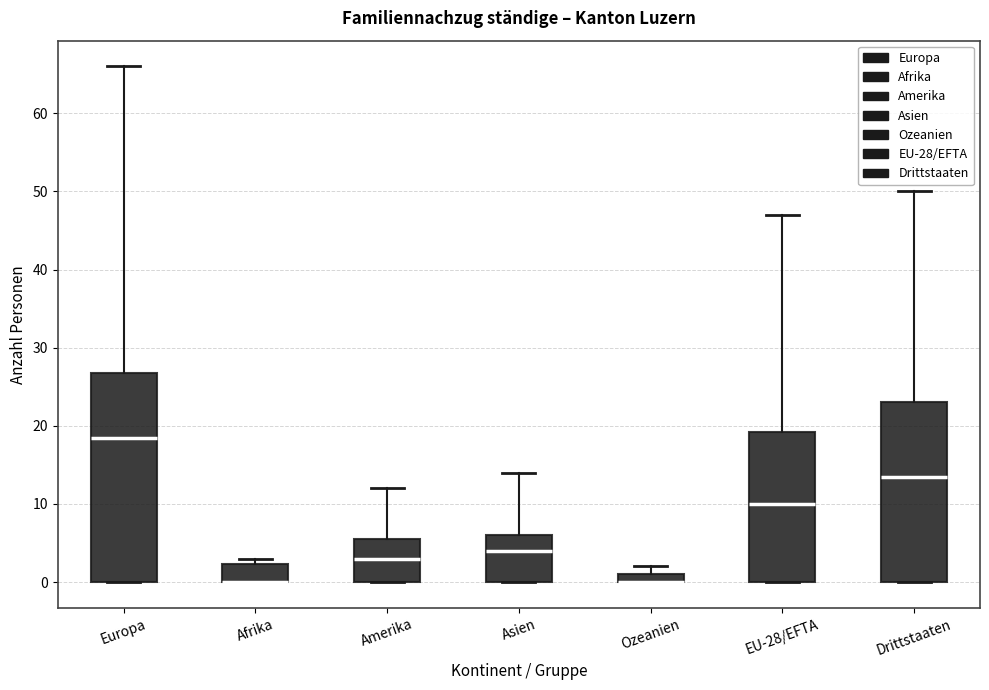

Comparing the boxes themselves (not the whiskers), which one is the tallest?

Europa